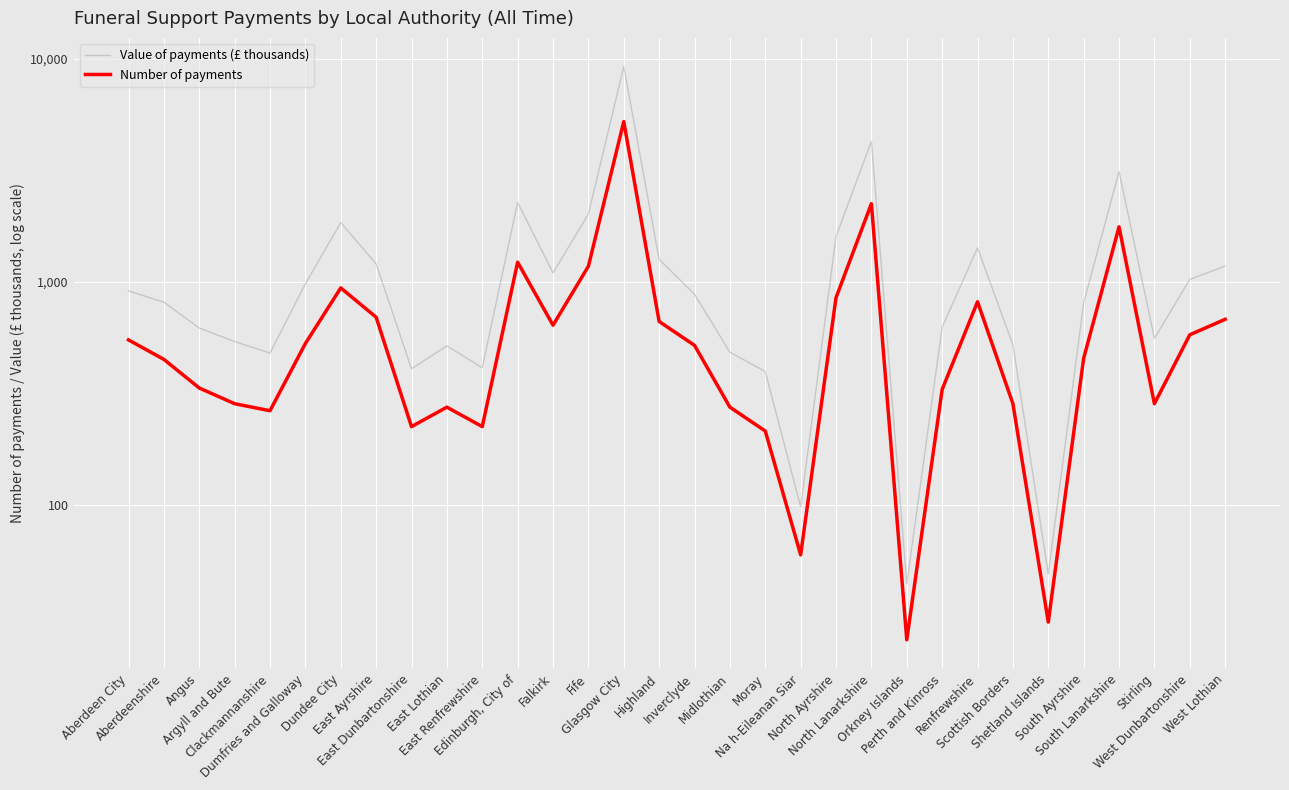

What is the label of the 25th point from the left?

Renfrewshire